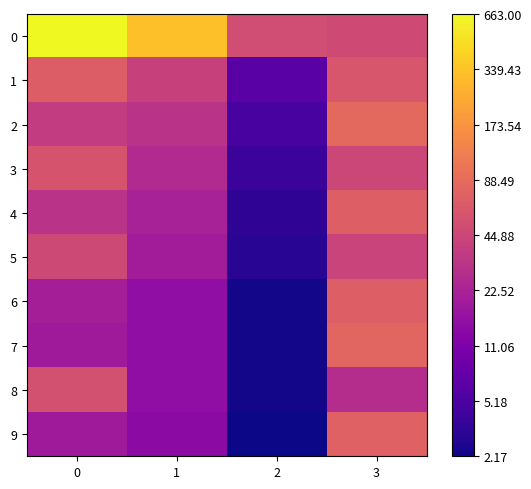

Reading right to left, list all the values displayed in this chart.

0: 3=3.9	2=3.9	1=5.8	0=6.5
1: 3=4.1	2=2.0	1=3.7	0=4.2
2: 3=4.4	2=1.8	1=3.5	0=3.6
3: 3=3.8	2=1.6	1=3.3	0=4.1
4: 3=4.3	2=1.5	1=3.1	0=3.5
5: 3=3.8	2=1.4	1=3.0	0=3.9
6: 3=4.3	2=1.2	1=2.8	0=3.1
7: 3=4.4	2=1.2	1=2.8	0=3.0
8: 3=3.4	2=1.2	1=2.8	0=4.0
9: 3=4.3	2=1.2	1=2.7	0=3.0